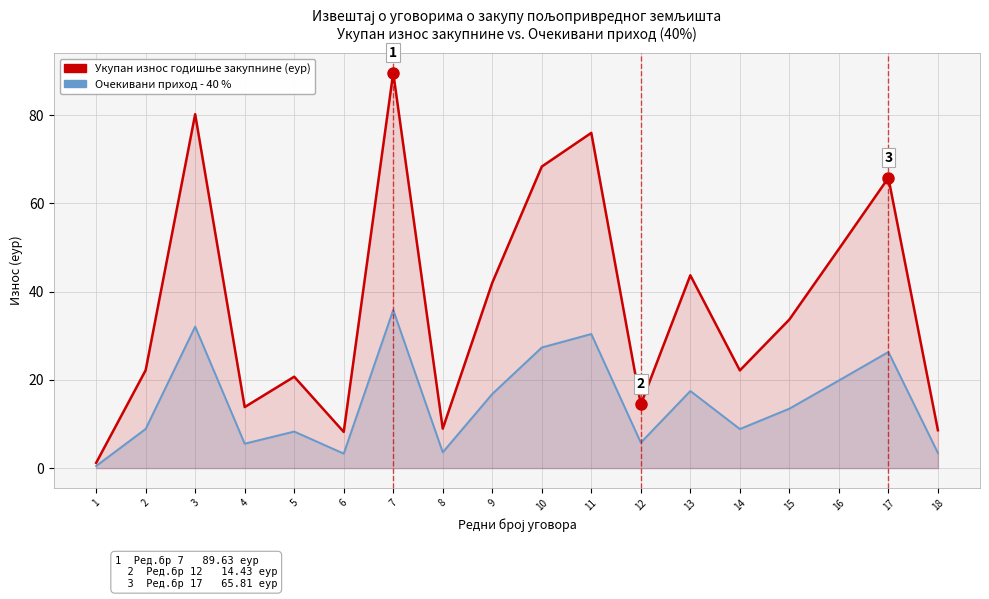

Reading left to right, list all the values displayed in this chart.

Укупан износ годишње закупнине (еур): 1.2	22.2	80.2	13.8	20.7	8.2	89.6	8.9	42.0	68.4	76.0	14.4	43.7	22.1	33.7	49.7	65.8	8.6
Очекивани приход од општини - 40 %: 0.5	8.9	32.1	5.5	8.3	3.3	35.9	3.6	16.8	27.3	30.4	5.8	17.5	8.9	13.5	19.9	26.3	3.4